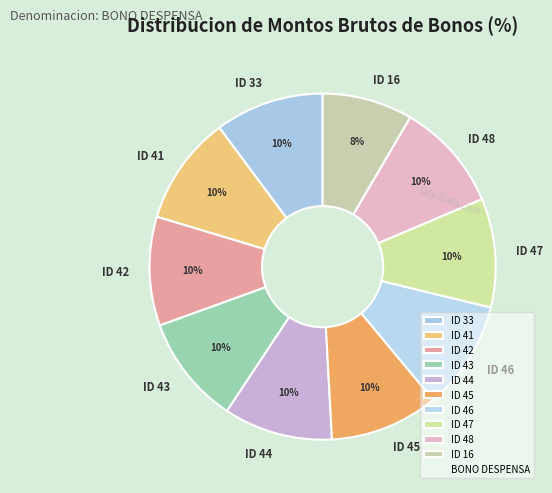

To the nearest percent, what is the average slice percentage?

10%